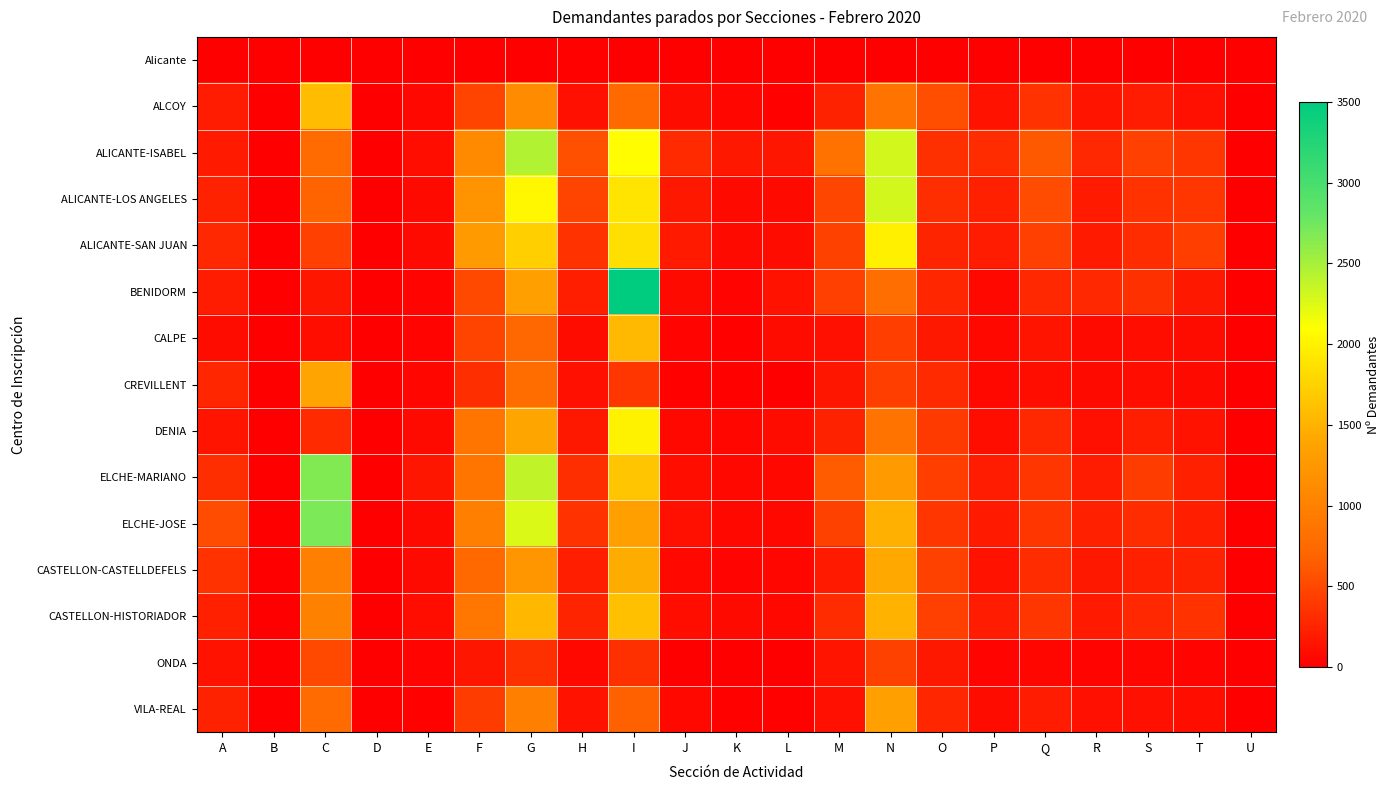

Reading left to right, transcribe all the data shown in this chart.

Alicante: A=10	B=0	C=3	D=0	E=1	F=6	G=9	H=18	I=10	J=1	K=1	L=1	M=7	N=12	O=2	P=1	Q=2	R=9	S=3	T=1	U=0
ALCOY: A=199	B=2	C=1573	D=3	E=60	F=466	G=1114	H=119	I=742	J=83	K=44	L=27	M=241	N=856	O=539	P=130	Q=346	R=141	S=199	T=110	U=1
ALICANTE-ISABEL: A=187	B=2	C=762	D=6	E=102	F=1098	G=2450	H=550	I=2083	J=299	K=175	L=158	M=838	N=2307	O=330	P=305	Q=616	R=276	S=440	T=379	U=4
ALICANTE-LOS ANGELES: A=243	B=8	C=688	D=2	E=74	F=1212	G=2049	H=470	I=1899	J=177	K=76	L=81	M=488	N=2299	O=315	P=229	Q=528	R=187	S=349	T=377	U=4
ALICANTE-SAN JUAN: A=281	B=5	C=440	D=4	E=77	F=1275	G=1723	H=348	I=1849	J=187	K=82	L=92	M=460	N=1986	O=251	P=203	Q=444	R=188	S=310	T=435	U=3
BENIDORM: A=199	B=1	C=154	D=1	E=41	F=494	G=1341	H=207	I=3500	J=82	K=35	L=135	M=448	N=805	O=263	P=68	Q=284	R=280	S=329	T=172	U=2
CALPE: A=91	B=0	C=109	D=2	E=34	F=467	G=719	H=84	I=1552	J=34	K=27	L=85	M=115	N=437	O=174	P=61	Q=139	R=71	S=100	T=95	U=0
CREVILLENT: A=268	B=3	C=1382	D=5	E=52	F=321	G=777	H=115	I=372	J=23	K=20	L=12	M=161	N=436	O=296	P=59	Q=108	R=73	S=97	T=70	U=0
DENIA: A=139	B=0	C=296	D=4	E=76	F=871	G=1407	H=177	I=2002	J=59	K=42	L=88	M=234	N=860	O=403	P=102	Q=276	R=114	S=215	T=129	U=0
ELCHE-MARIANO: A=317	B=2	C=2672	D=3	E=163	F=863	G=2389	H=323	I=1642	J=97	K=68	L=68	M=631	N=1295	O=426	P=198	Q=377	R=195	S=411	T=223	U=6
ELCHE-JOSE: A=521	B=5	C=2699	D=4	E=76	F=974	G=2264	H=345	I=1327	J=117	K=64	L=62	M=460	N=1482	O=379	P=186	Q=372	R=225	S=312	T=210	U=3
CASTELLON-CASTELLDEFELS: A=344	B=7	C=990	D=2	E=70	F=744	G=1240	H=210	I=1456	J=61	K=39	L=47	M=184	N=1425	O=455	P=126	Q=308	R=166	S=224	T=241	U=3
CASTELLON-HISTORIADOR: A=231	B=9	C=1011	D=5	E=98	F=902	G=1539	H=248	I=1603	J=103	K=76	L=60	M=305	N=1512	O=442	P=193	Q=382	R=179	S=285	T=342	U=2
ONDA: A=134	B=6	C=519	D=1	E=33	F=163	G=339	H=58	I=332	J=12	K=6	L=5	M=142	N=458	O=168	P=28	Q=52	R=38	S=44	T=36	U=0
VILA-REAL: A=246	B=3	C=763	D=9	E=15	F=414	G=980	H=133	I=659	J=57	K=26	L=21	M=116	N=1335	O=265	P=90	Q=195	R=120	S=113	T=99	U=0